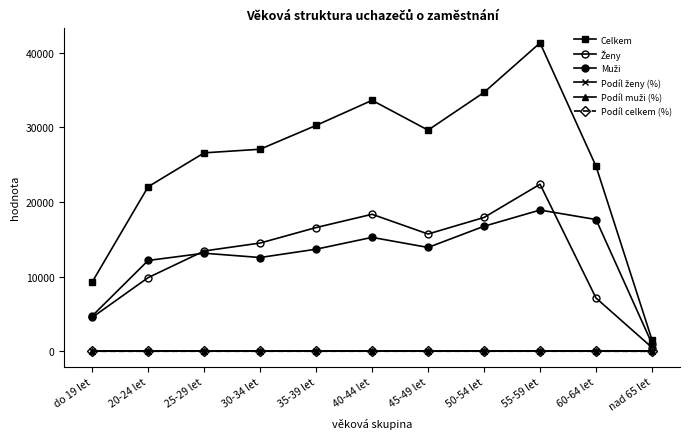

List the labels in order of Podíl muži (%) value, largest first.

60-64 let, nad 65 let, 20-24 let, do 19 let, 25-29 let, 50-54 let, 45-49 let, 30-34 let, 55-59 let, 40-44 let, 35-39 let